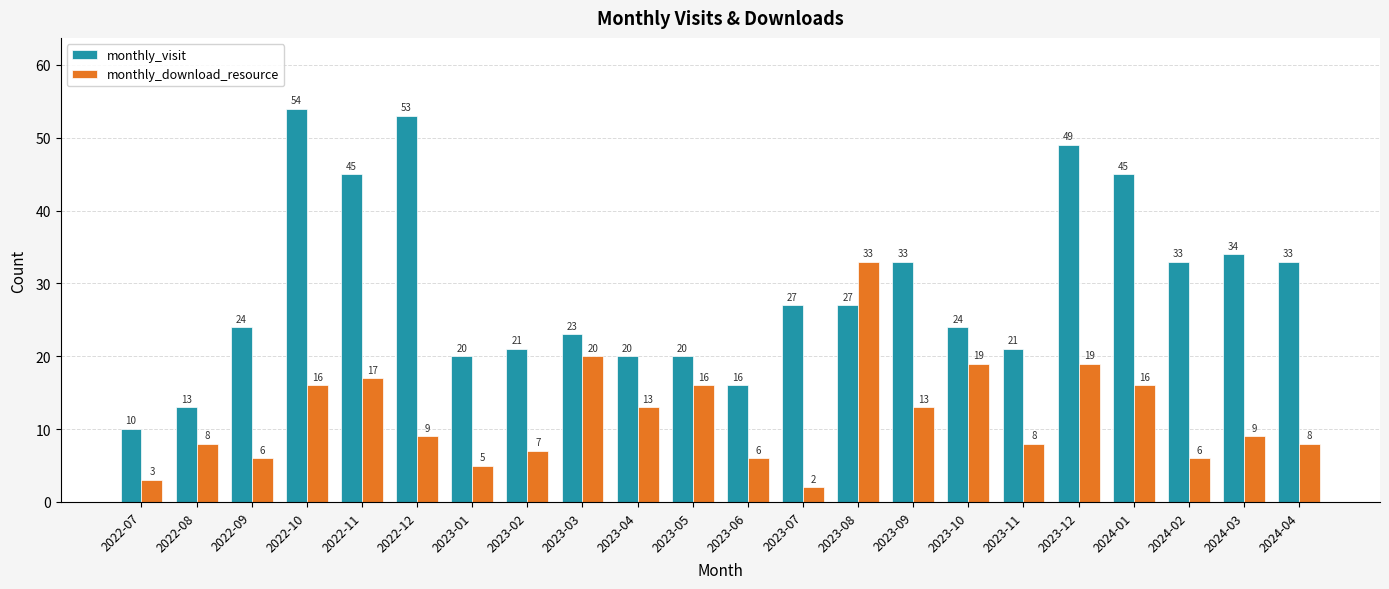

What is the greatest value displayed?

54